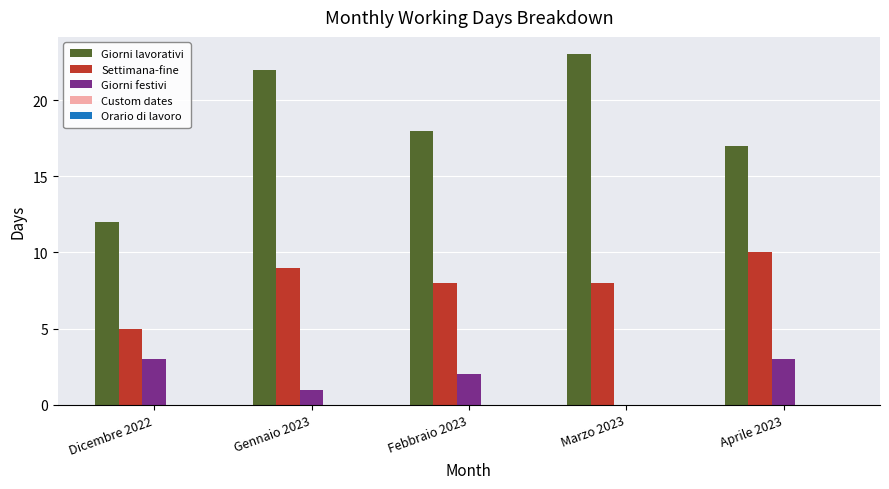

At which category does the chart reach its peak across all series?

Marzo 2023